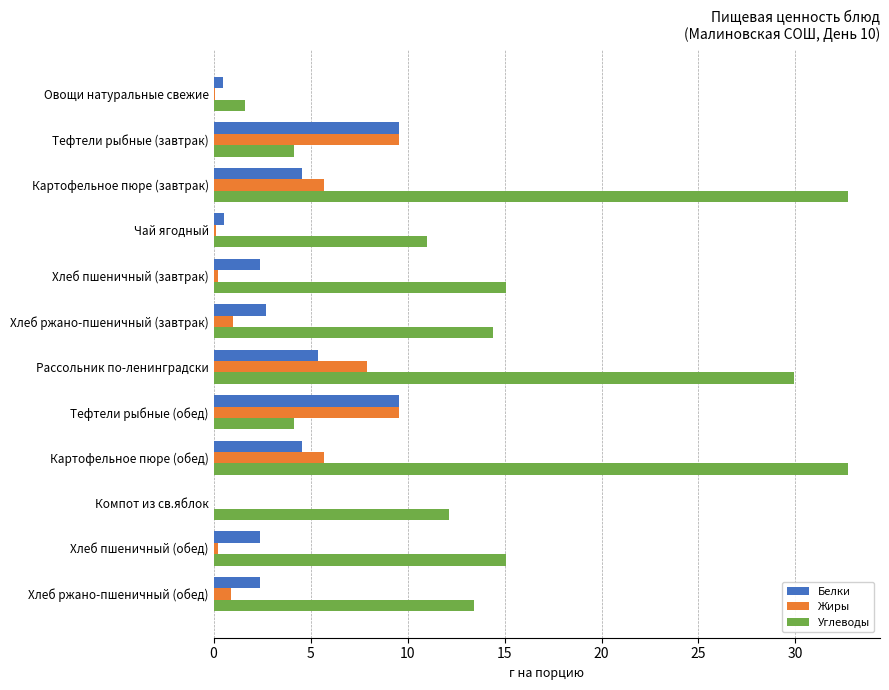

The Белки series shows 2.5 at Тефтели рыбные (завтрак). True or false?

False